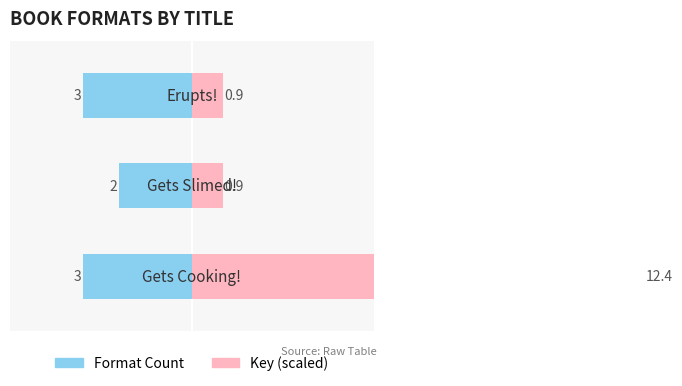

True or false: Format Count has a value of -3.4 at −4.

False